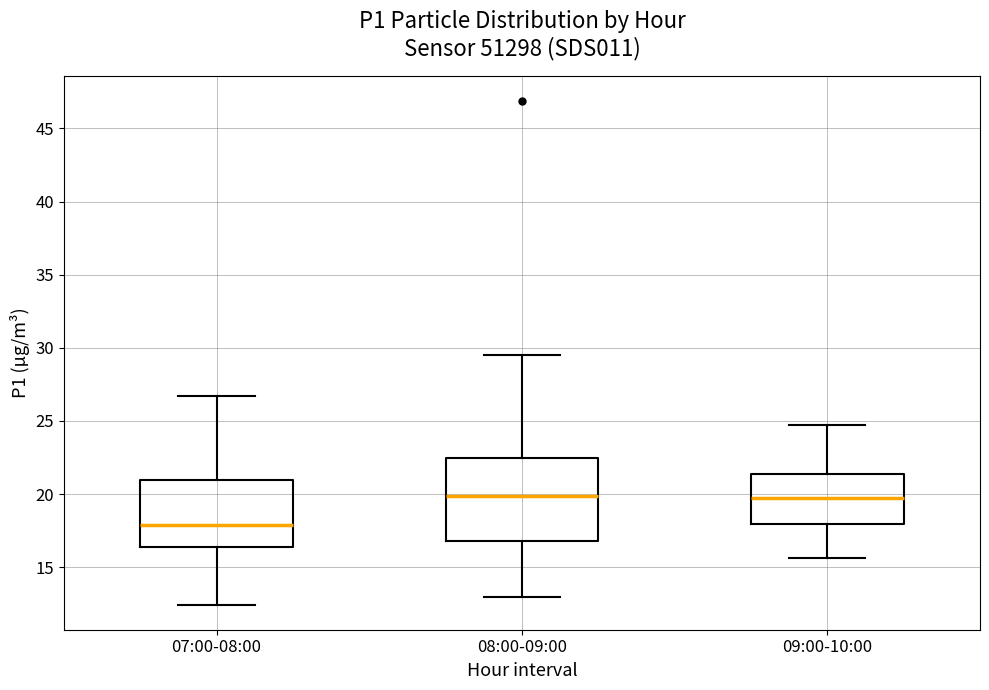

Comparing the boxes themselves (not the whiskers), which one is the tallest?

08:00-09:00